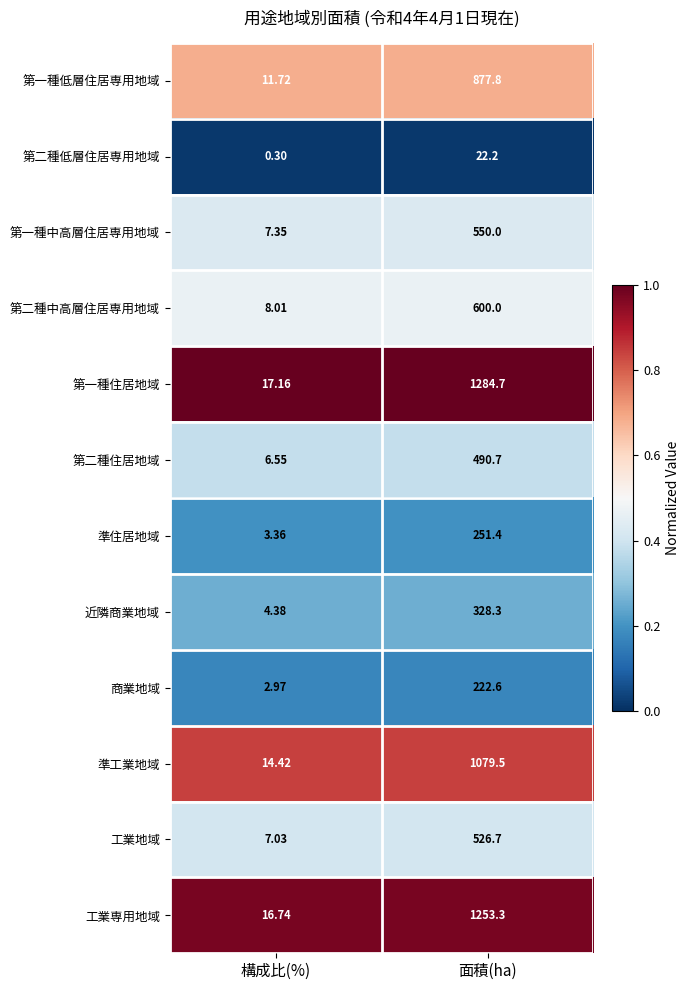

What is the total value across all series at 面積(ha)?

7487.2